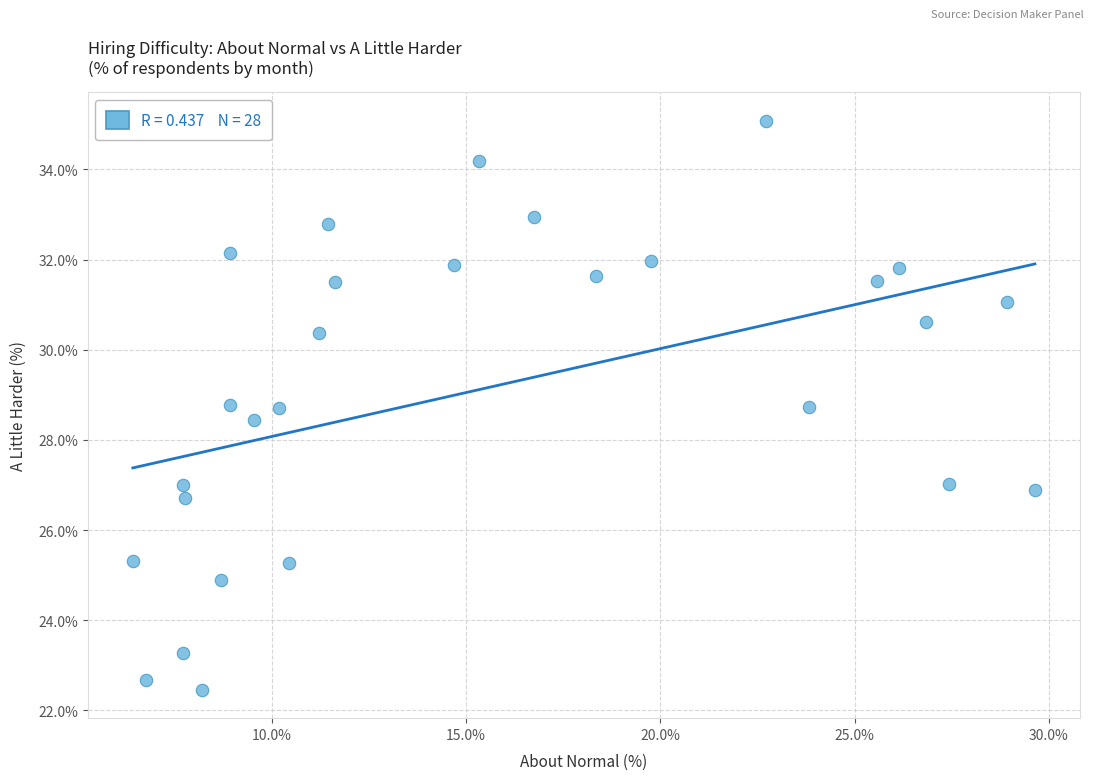

What Y value in the scatter plot is closest to 28?

28.4